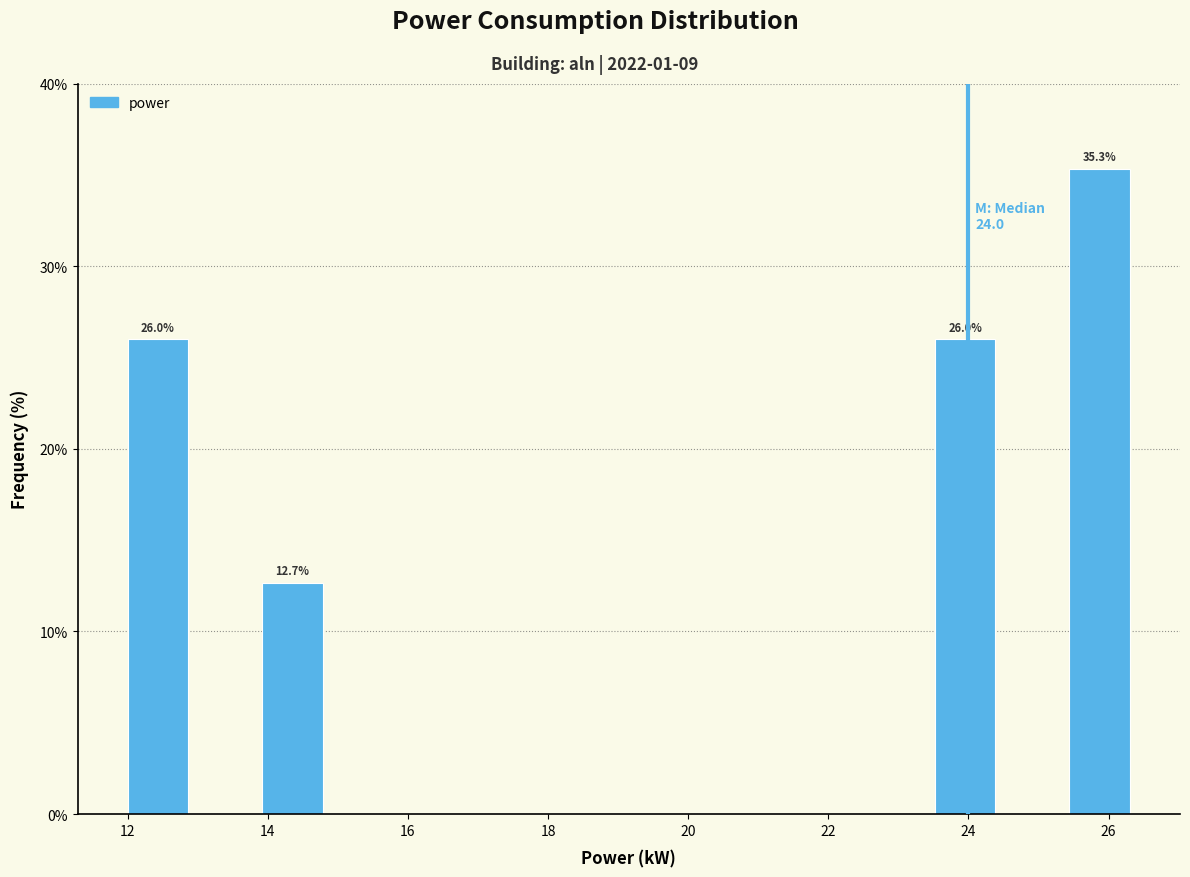

Which range on the x-axis has the tallest bar?

25.44 to 26.40